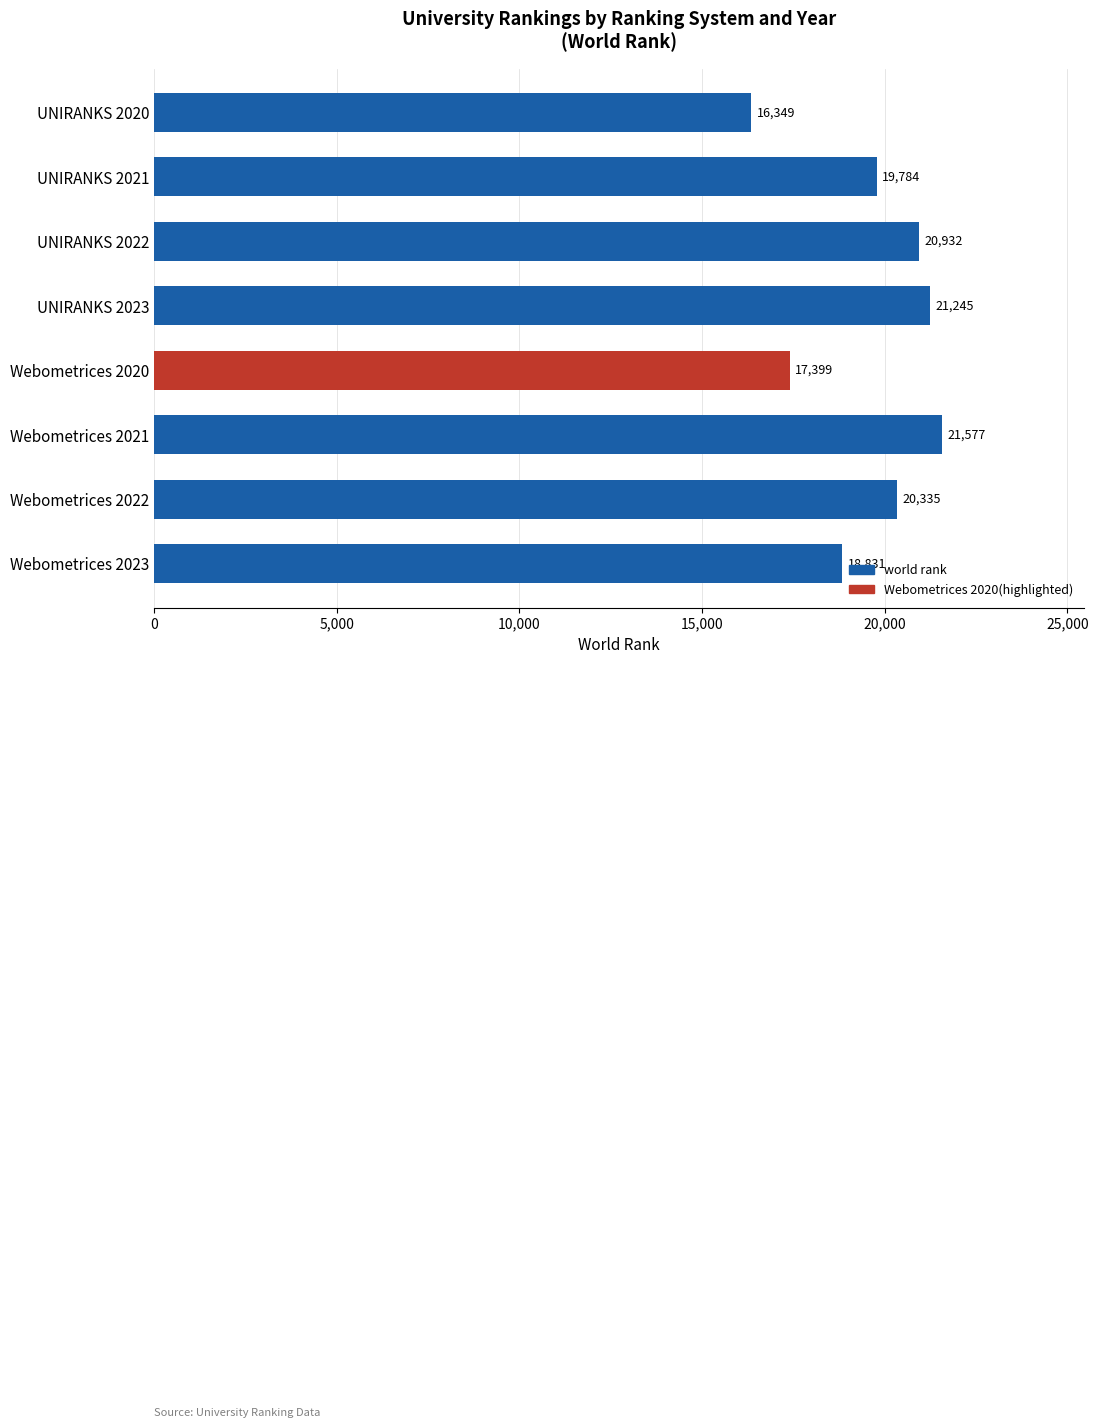

Reading top to bottom, list all the values displayed in this chart.

UNIRANKS 2020=16349	UNIRANKS 2021=19784	UNIRANKS 2022=20932	UNIRANKS 2023=21245	Webometrices 2020=17399	Webometrices 2021=21577	Webometrices 2022=20335	Webometrices 2023=18831